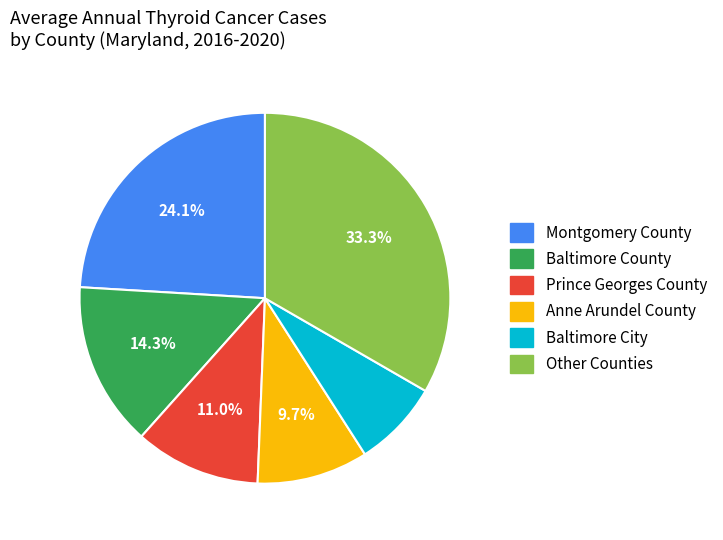

How many segments does this pie chart have?

6